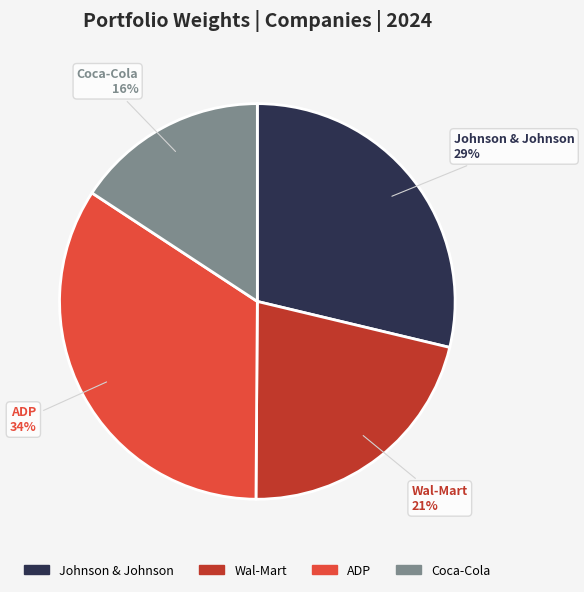

To the nearest percent, what is the difference between the largest and smallest slice percentages?

18%